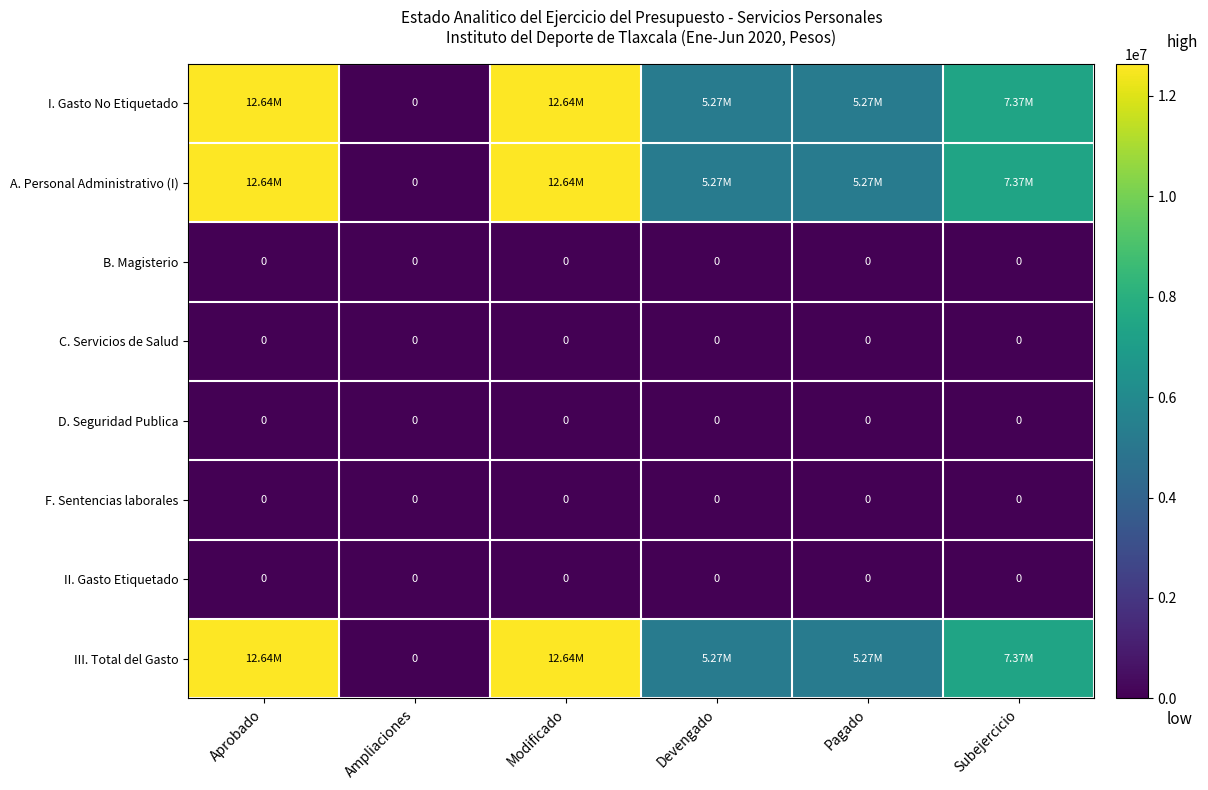

The value of C. Servicios de Salud at Aprobado is 0. True or false?

True